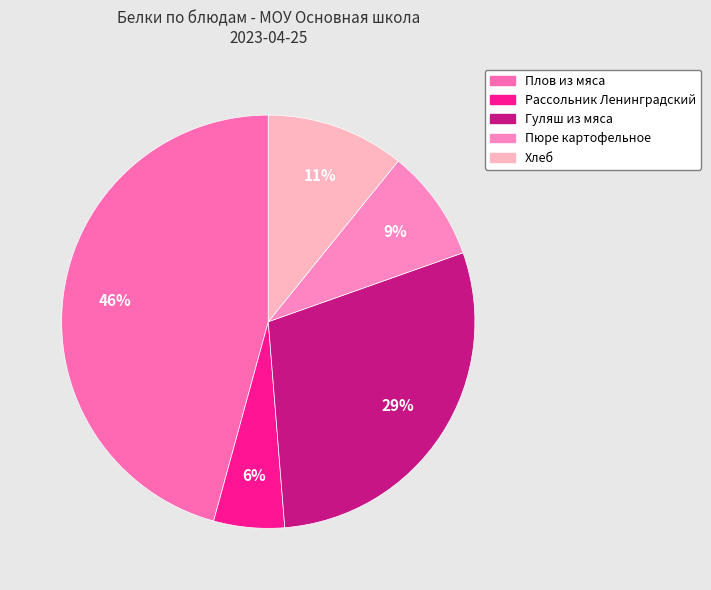

Count the number of slices in the pie.

5